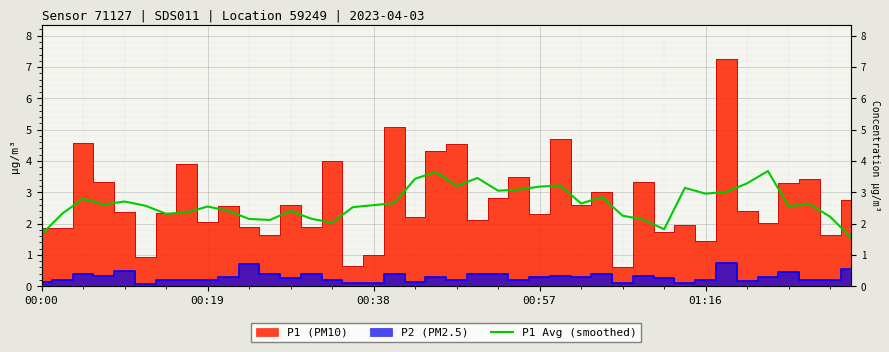

The chart shows a value of 3.6 at 9. True or false?

False